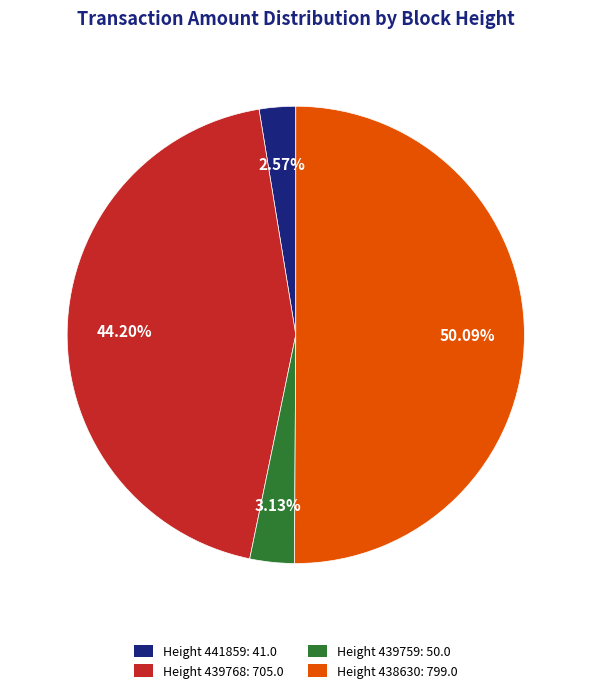

What percentage is the Height 438630 slice, to the nearest percent?

50%